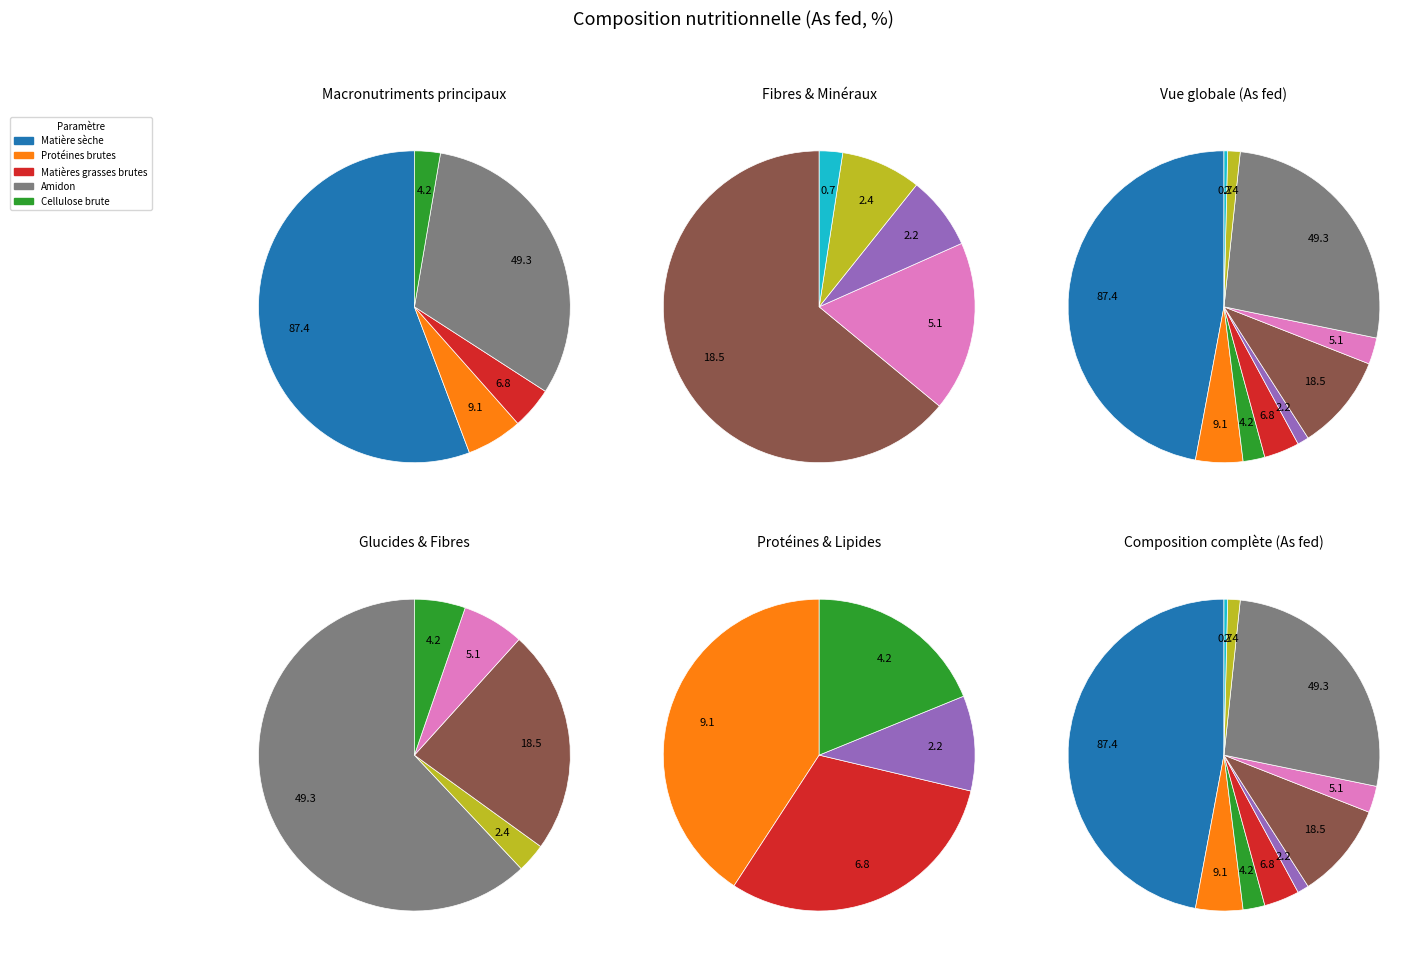

To the nearest percent, what is the average slice percentage?

10%